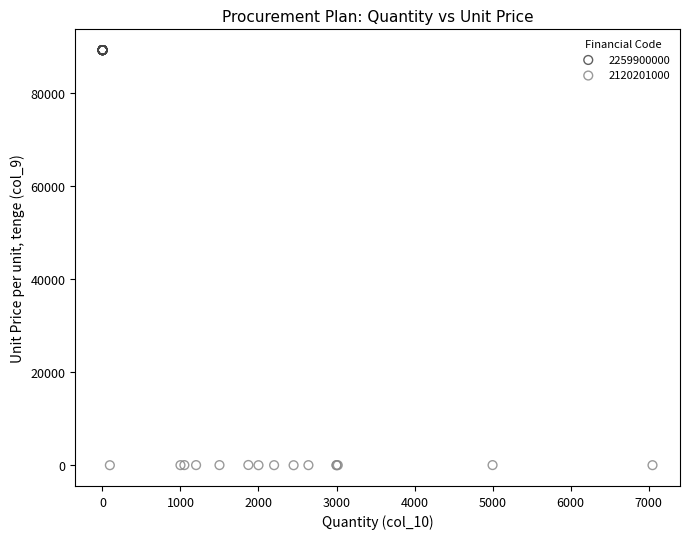

Which series contains the lowest Y value?

2120201000